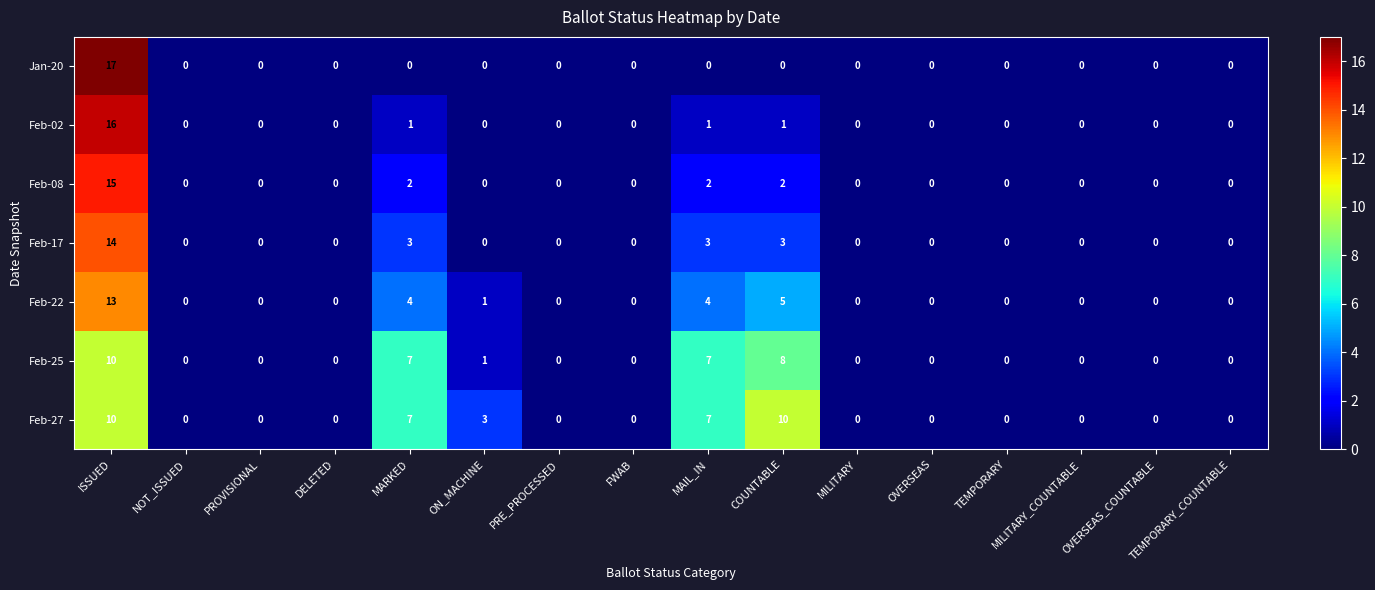

Which category has the highest value across all series?

ISSUED